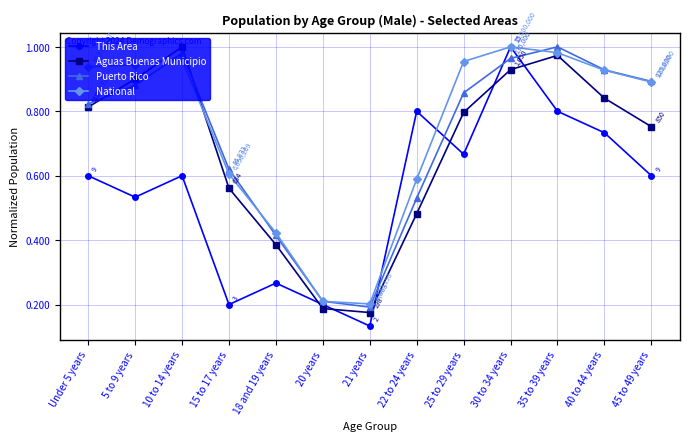

What is the label of the 10th point from the right?

15 to 17 years